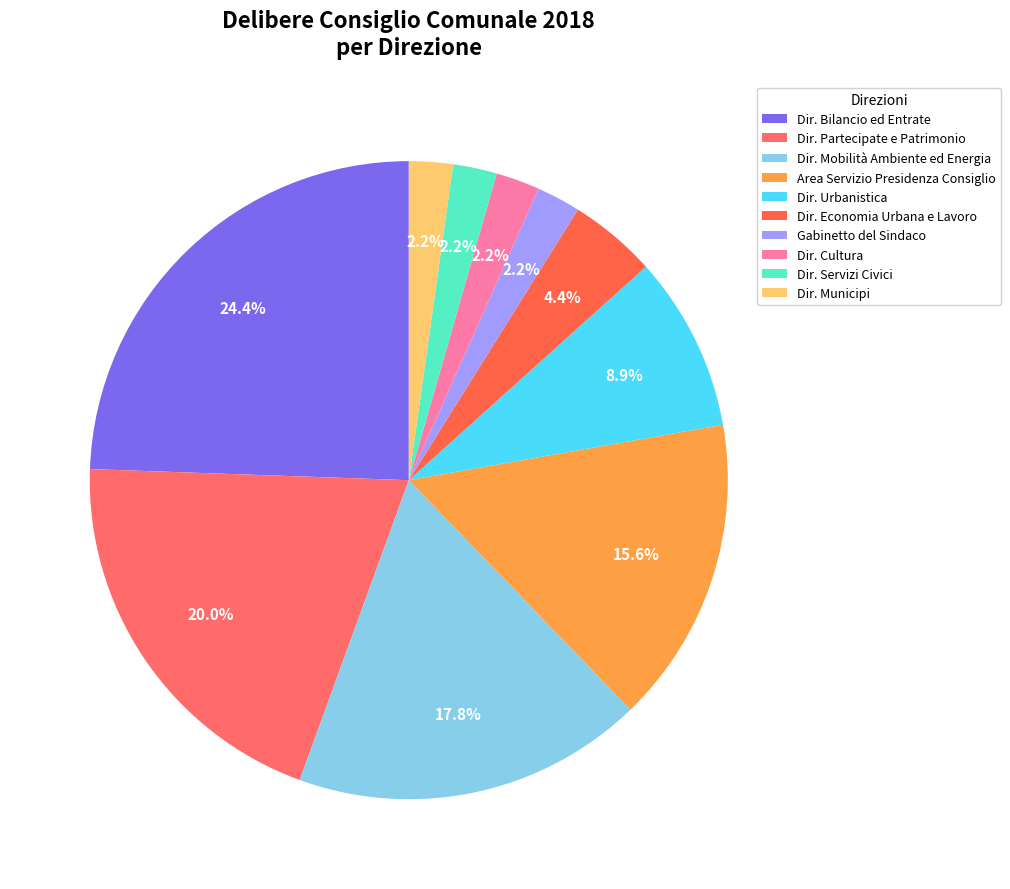

Is it true that Gabinetto del Sindaco is 2% of the pie?

True